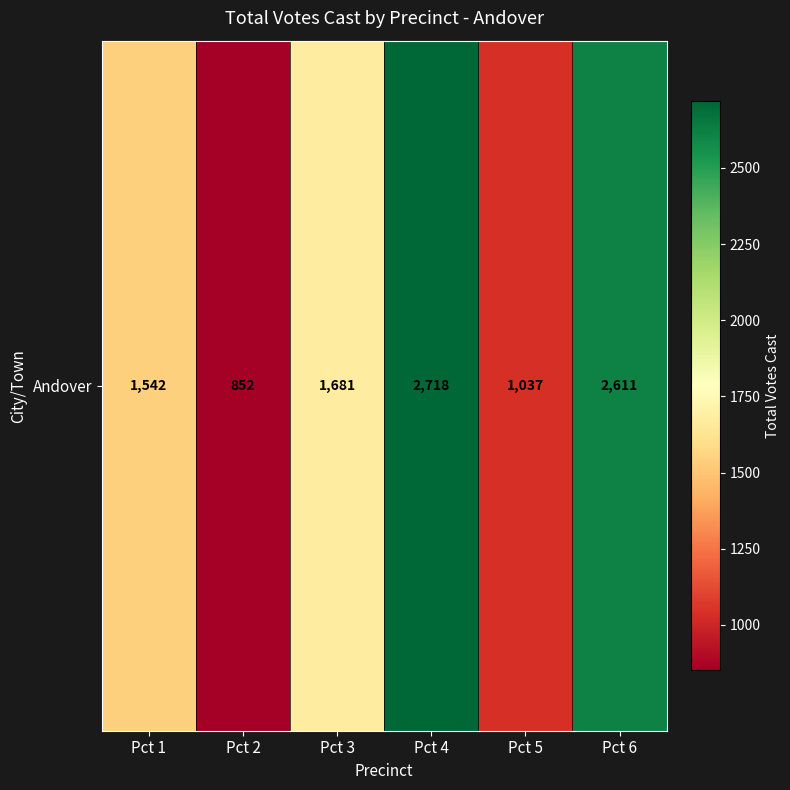

Rank the categories by value from lowest to highest.

Pct 2, Pct 5, Pct 1, Pct 3, Pct 6, Pct 4